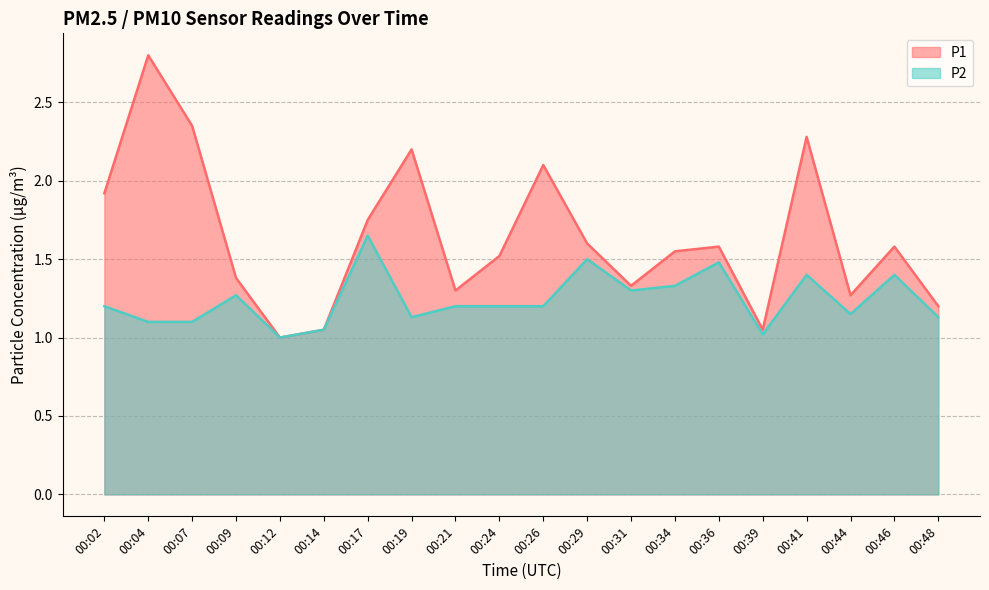

Which has a higher value, 00:46 or 00:29?

00:29